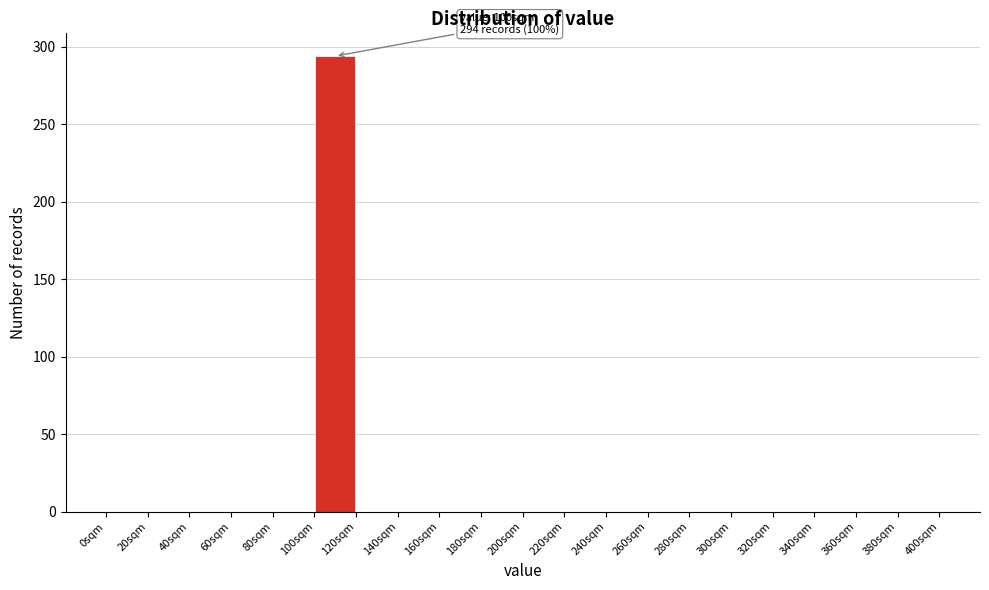

Over which range of the x-axis is the bar tallest?

100 to 120